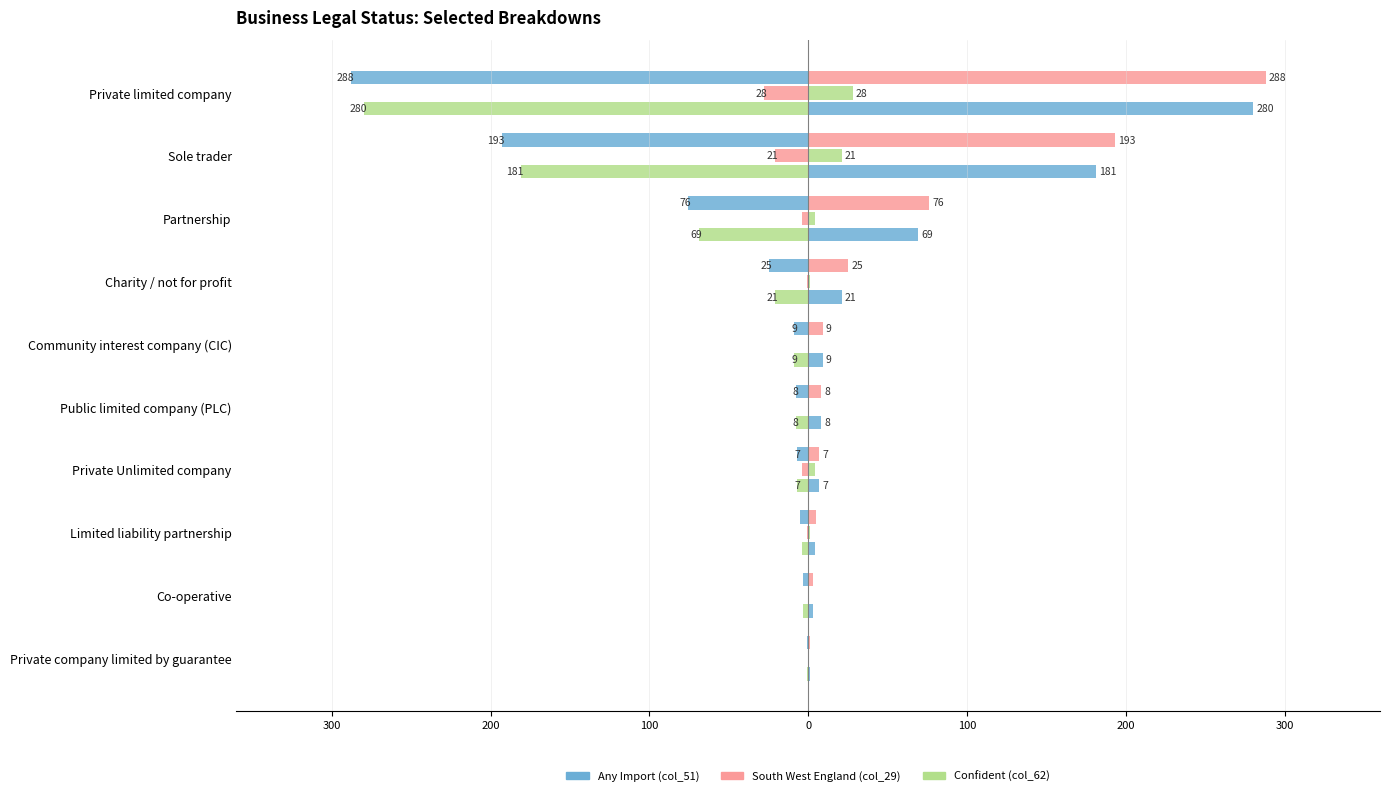

How many bars are there in each group?

3